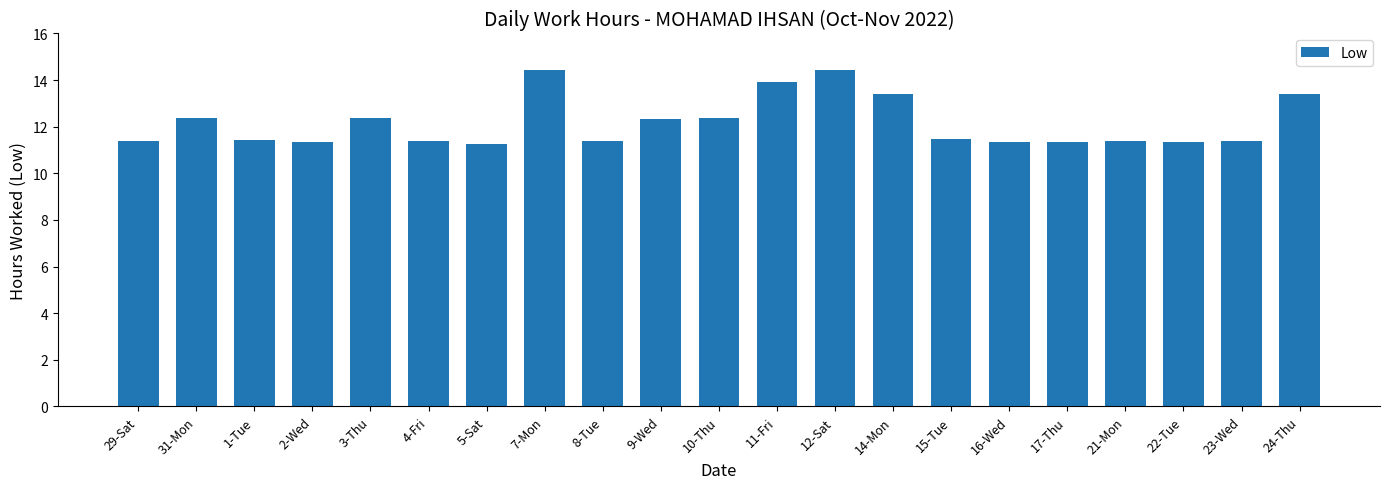

True or false: the data shows 11.5 at 15-Tue.

True